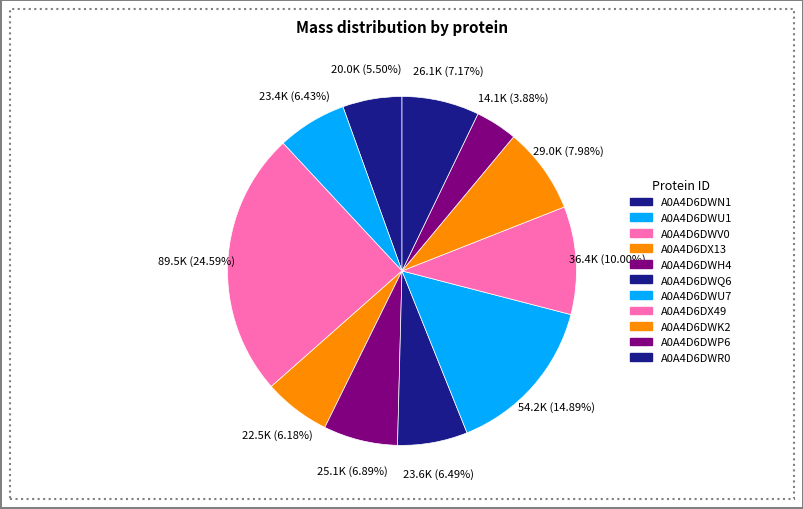

How many slices are in this pie chart?

11